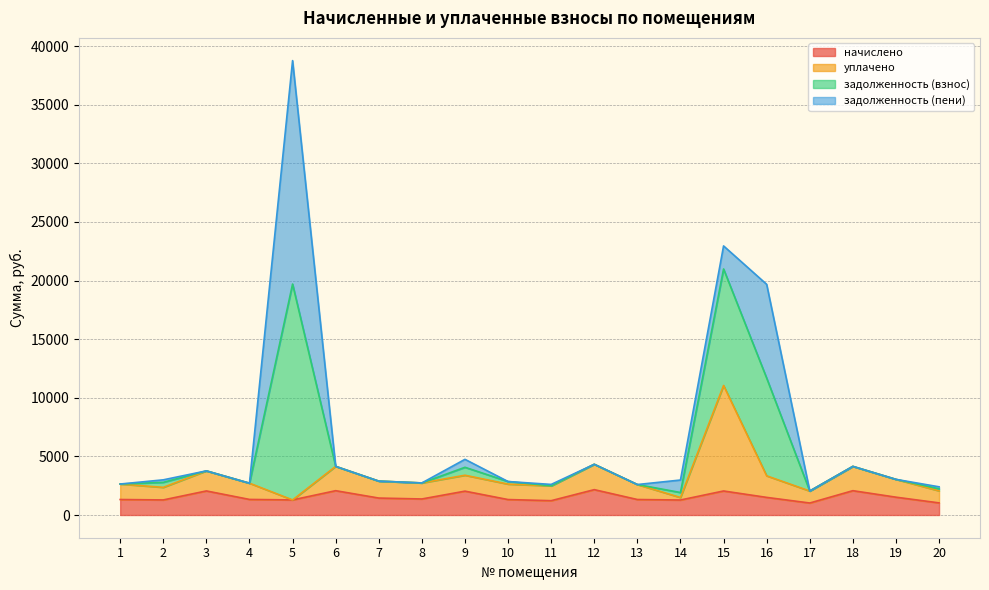

What is the greatest value displayed?

38765.5